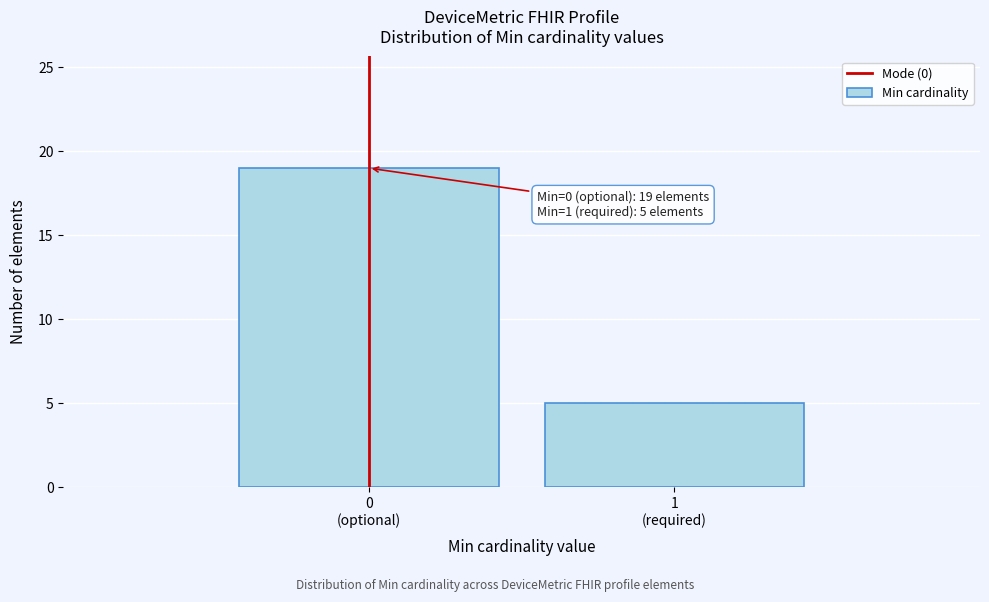

Reading left to right, what are all the values shown in this chart?

19	5